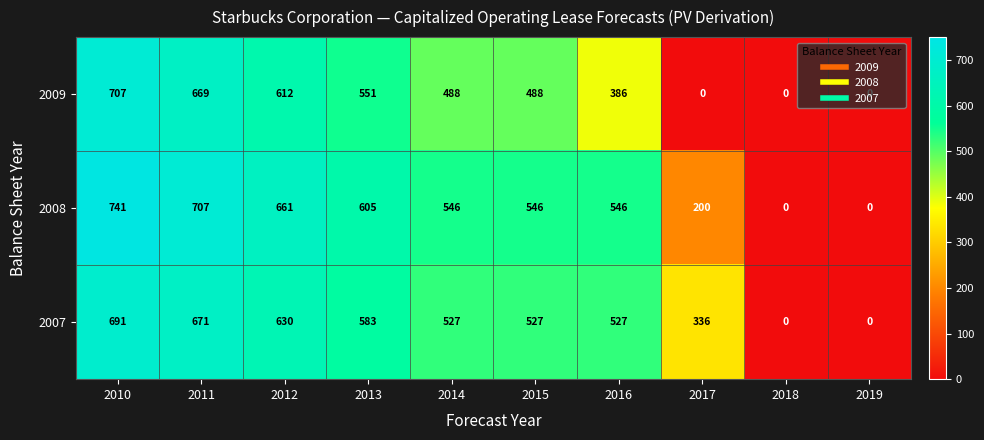

Which category has the highest value across all series?

2010